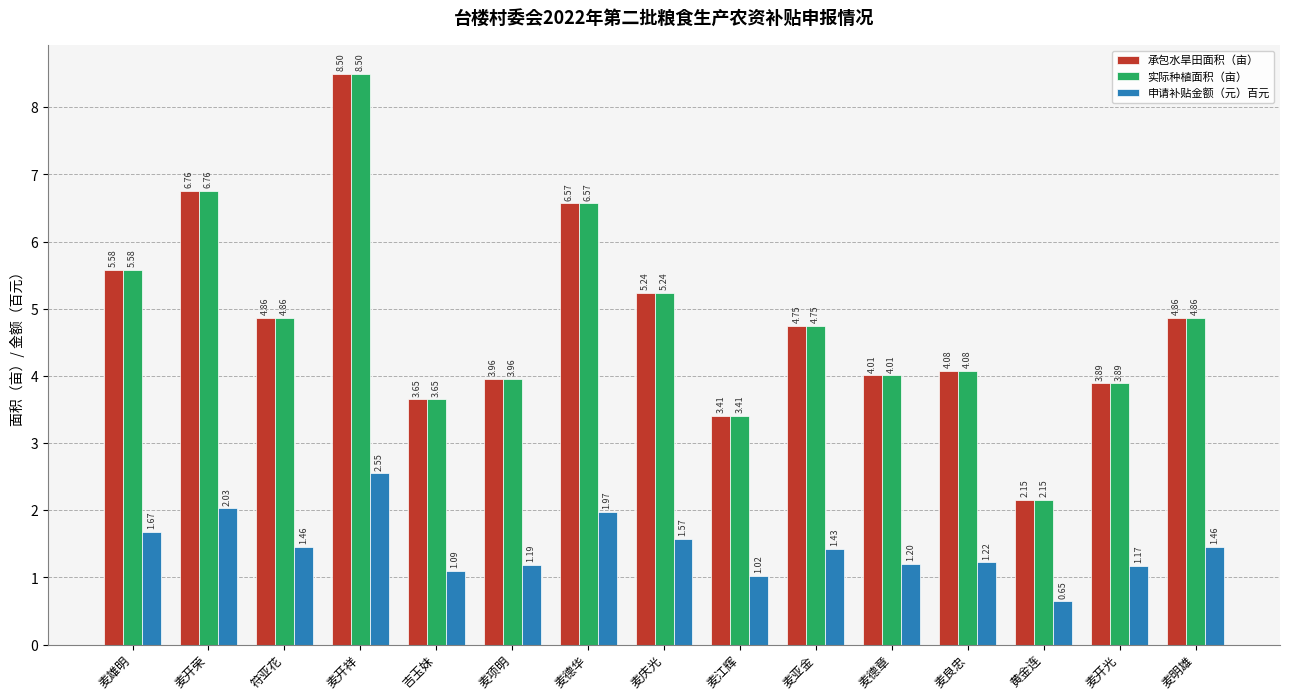

What is the sum of the 承包水旱田面积（亩） values at 黄金连 and 麦庆光?

7.4